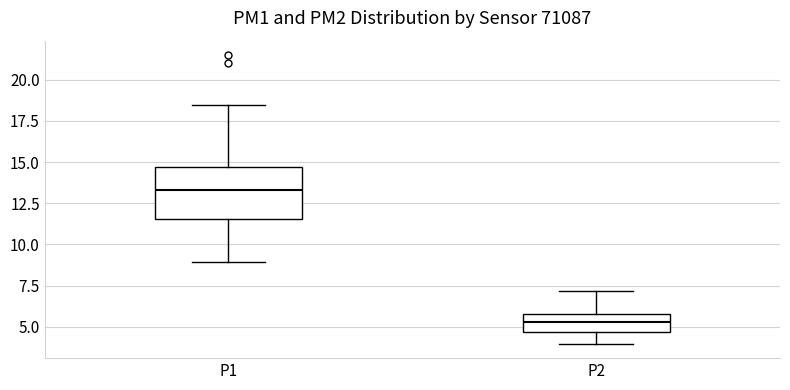

Where is the lower edge of the box for P1 on the y-axis? The values are not printed on the chart, so give them approximately, as read against the axis.

11.5